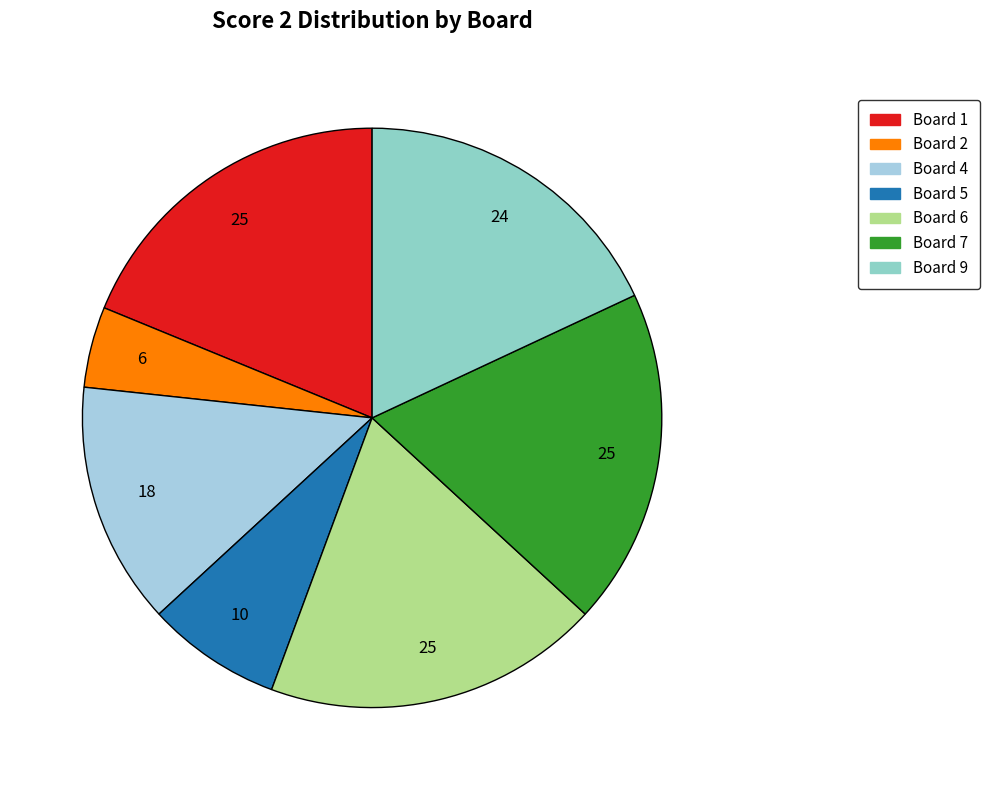

How many segments does this pie chart have?

7